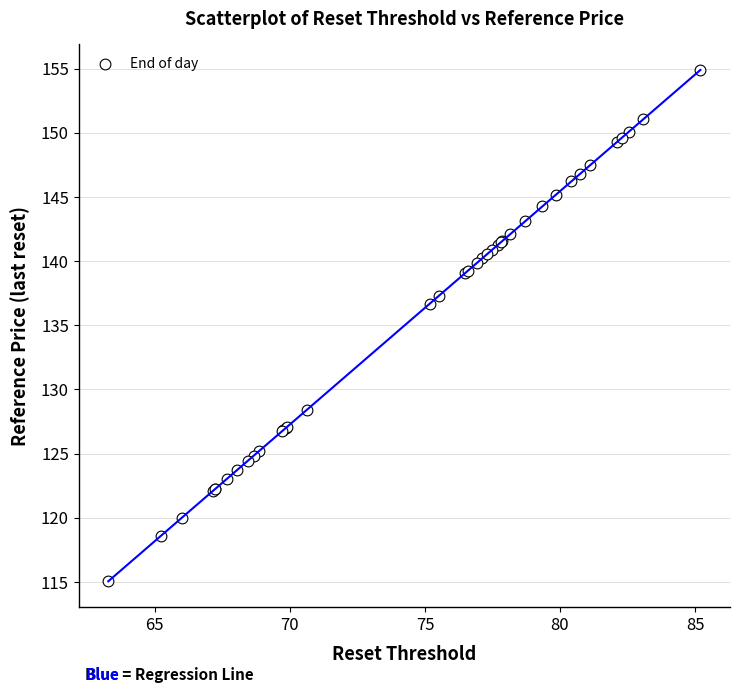

What Y value in the scatter plot is closest to 134?

136.7